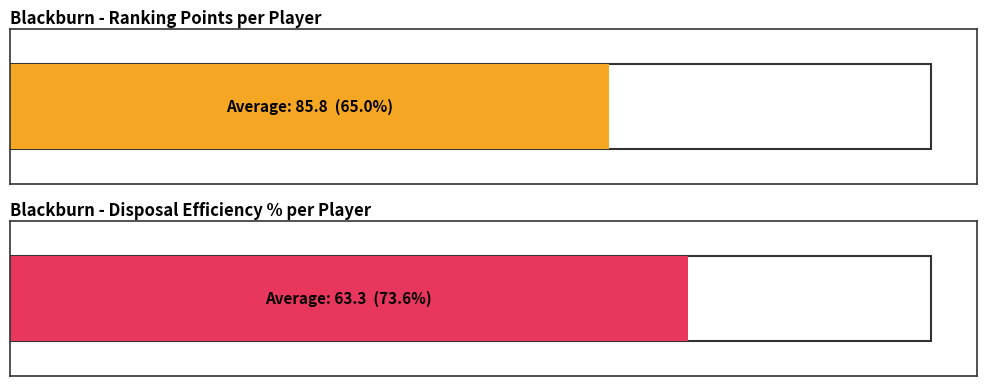

The Ranking Points series shows 109 at Liam Murphy. True or false?

True